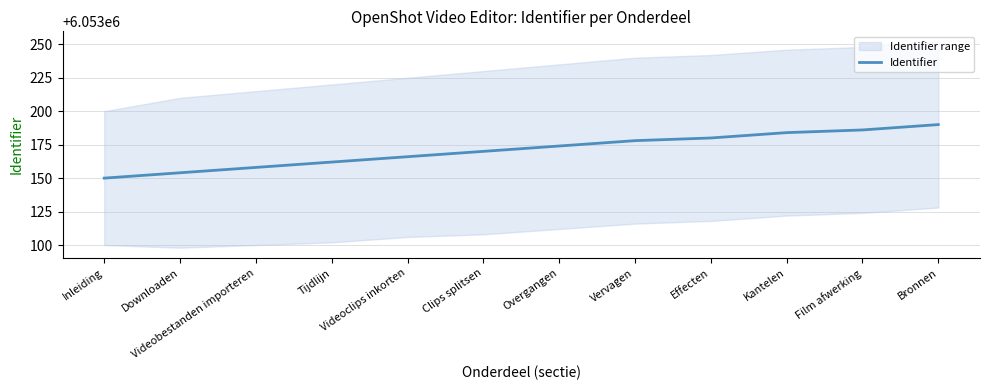

What is the difference between the maximum and minimum values?

40